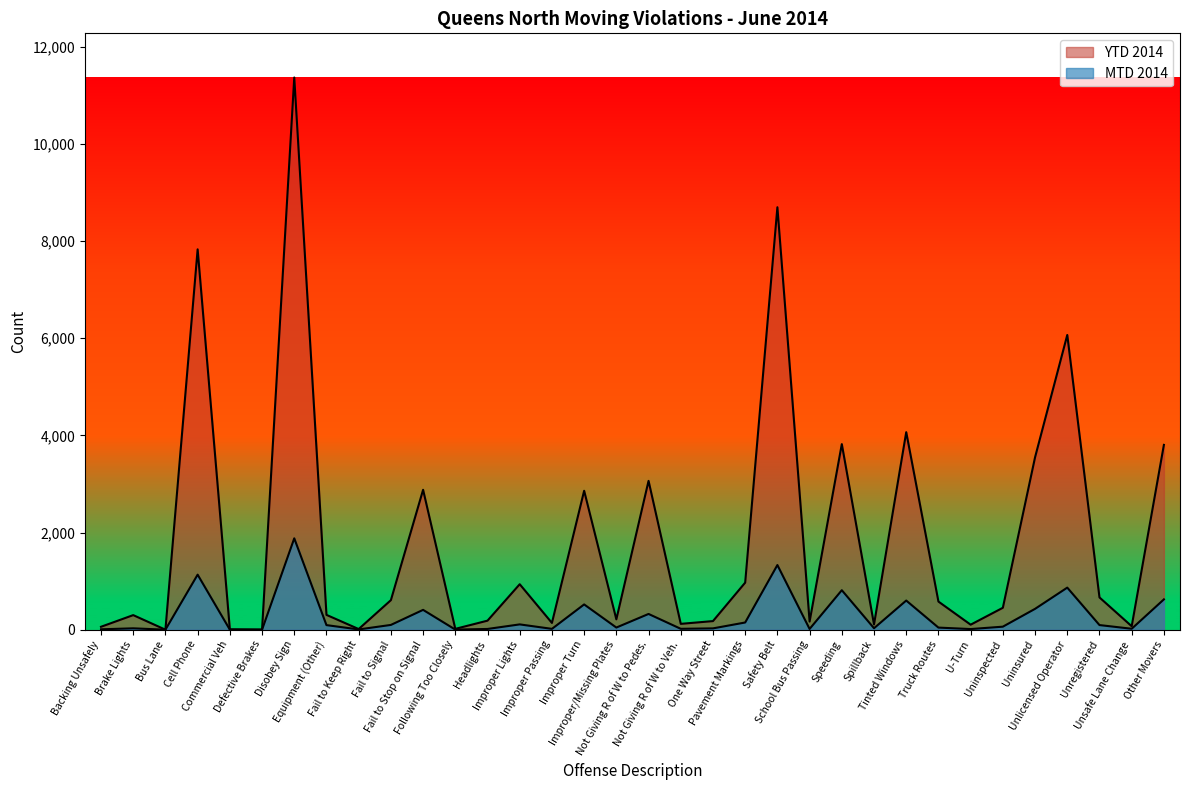

Read the YTD 2014 value at Backing Unsafely.

60